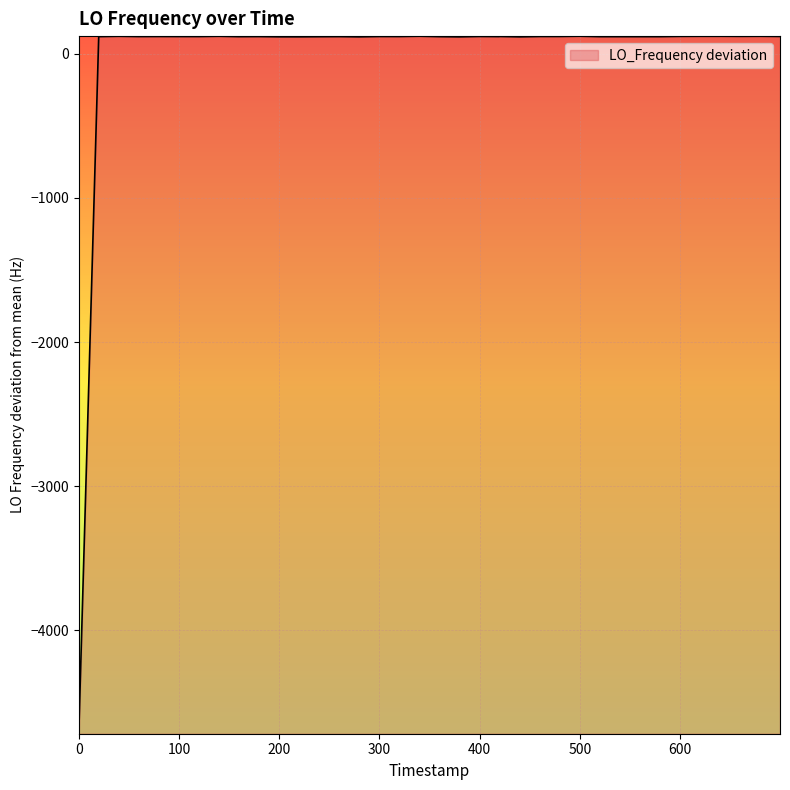

What is the smallest value displayed?

-4718.2